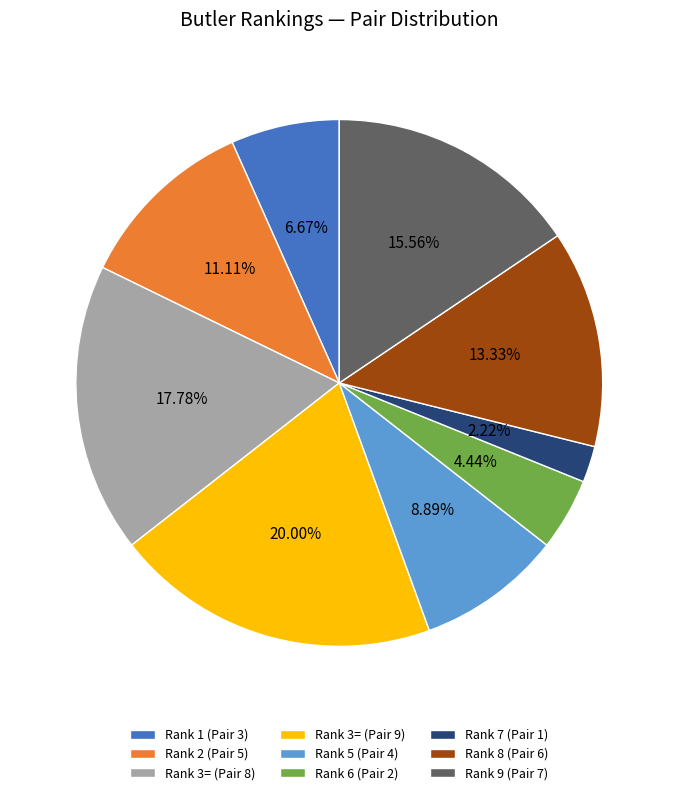

Which category has the biggest portion of the pie?

Rank 3= (Pair 9)